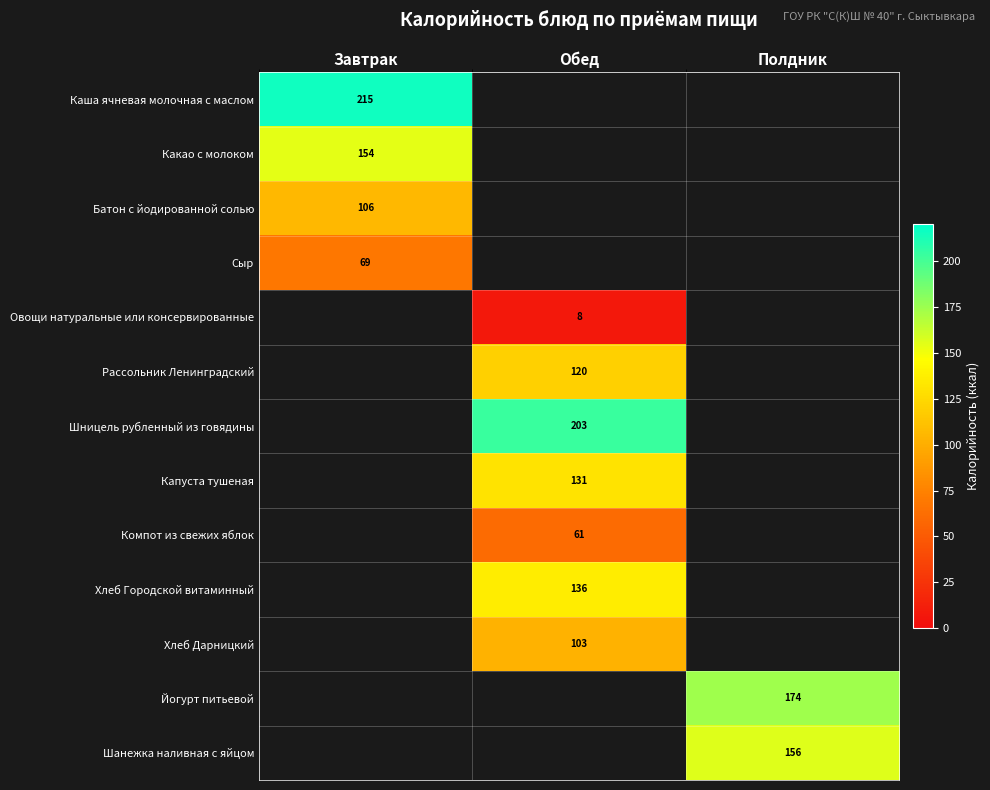

Is it true that Сыр equals 92 at Завтрак?

False